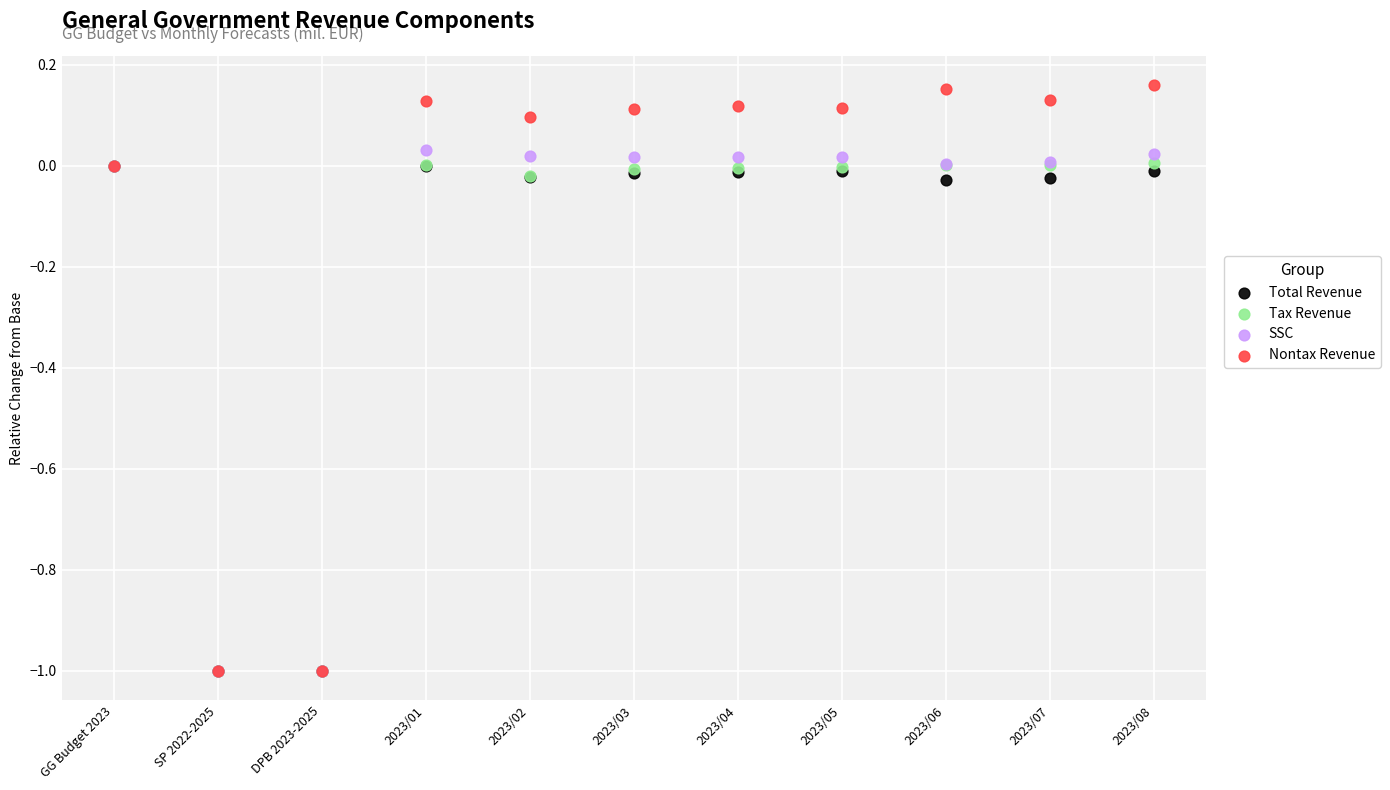

What are all the series names shown in the legend?

Total Revenue, Tax Revenue, SSC, Nontax Revenue